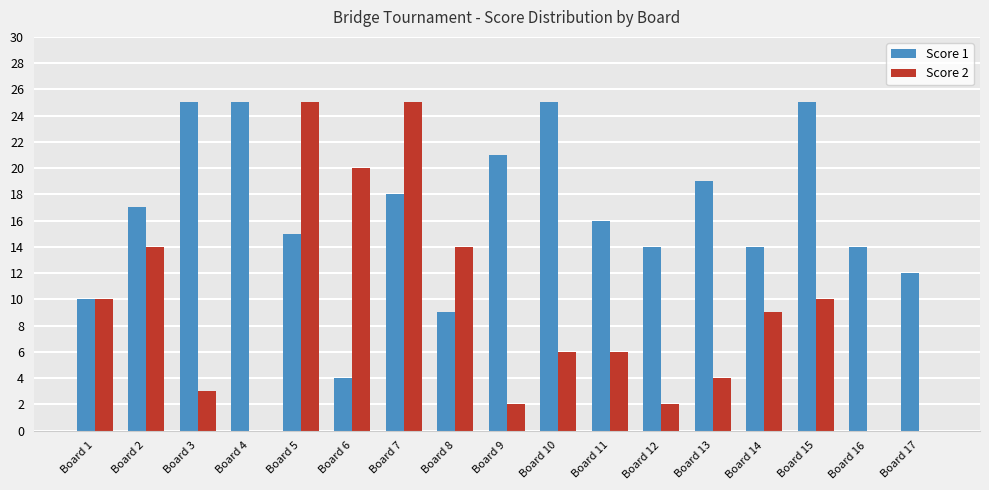

How many groups of bars are there?

17